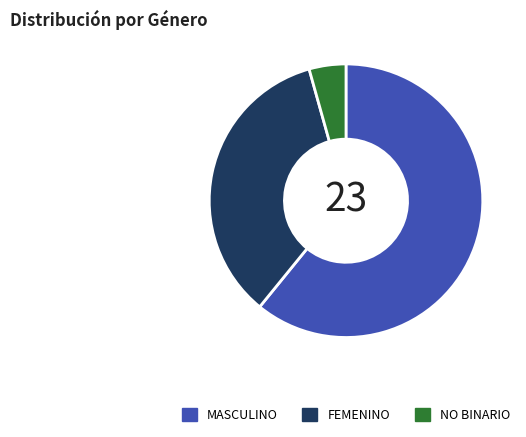

Which slice represents more than half of the pie?

MASCULINO